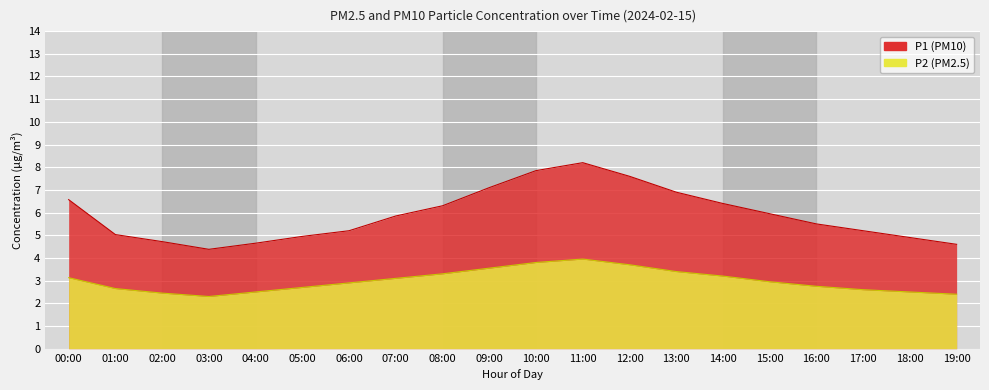

How many lines are shown in the chart?

2